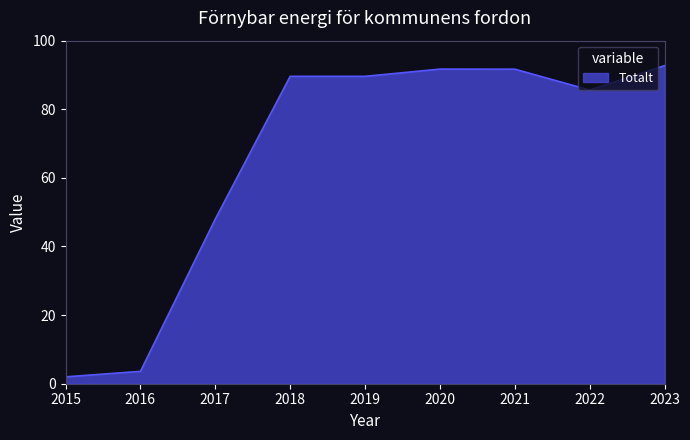

What is the smallest value displayed?

2.0